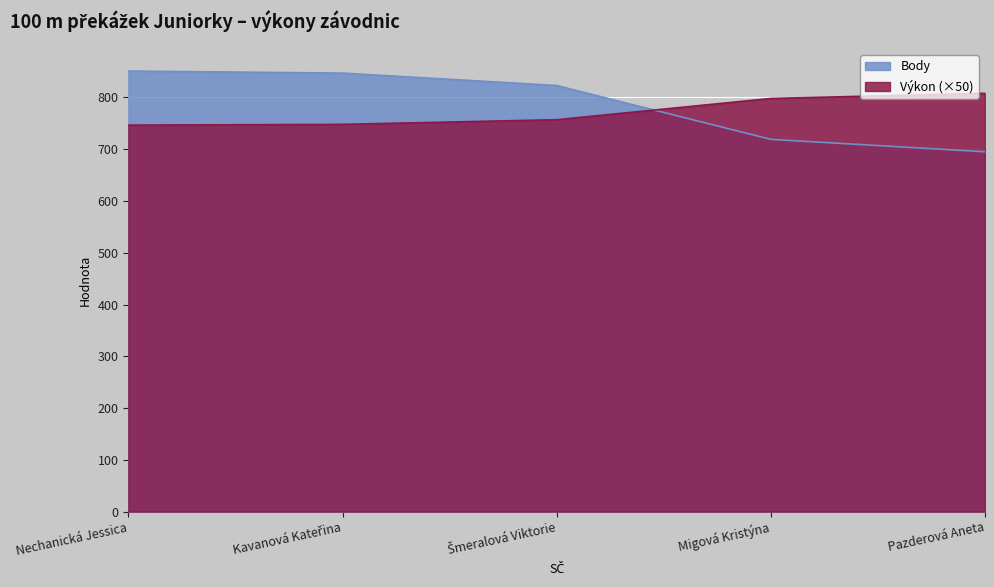

How many lines are shown in the chart?

2